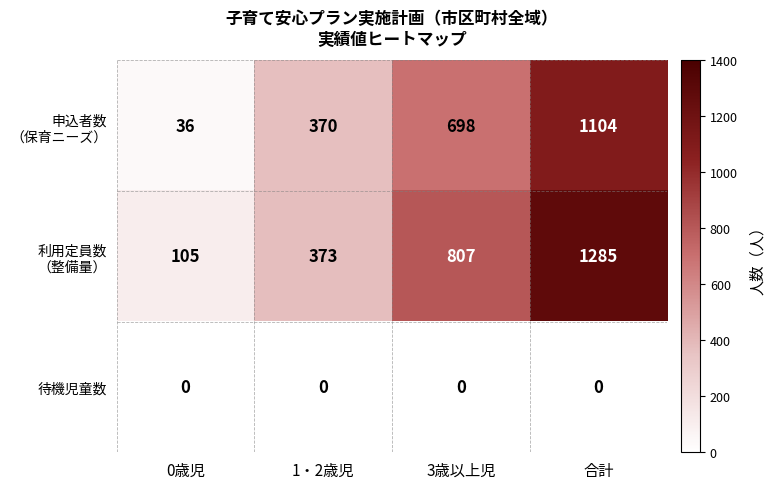

Count the number of categories in the chart.

4